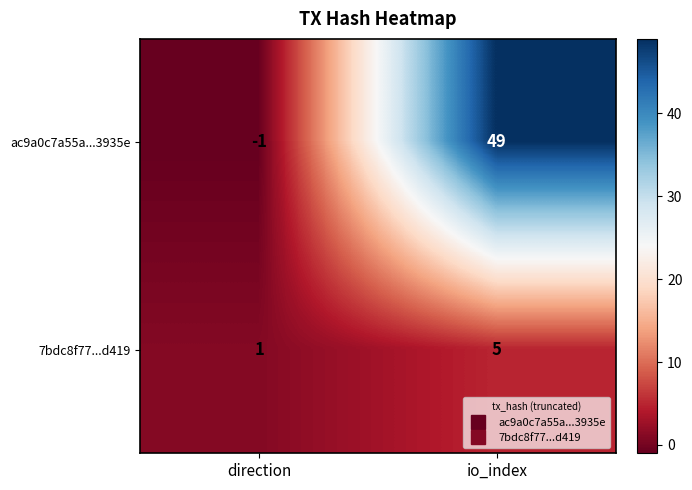

Count the number of data series in this chart.

2